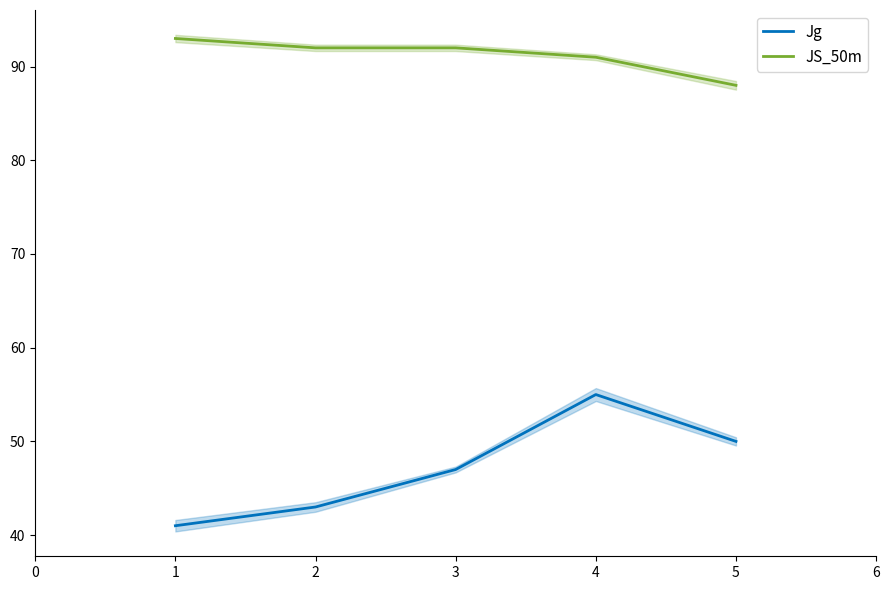

What is the value of the Jg point at the 2nd from the left?

43